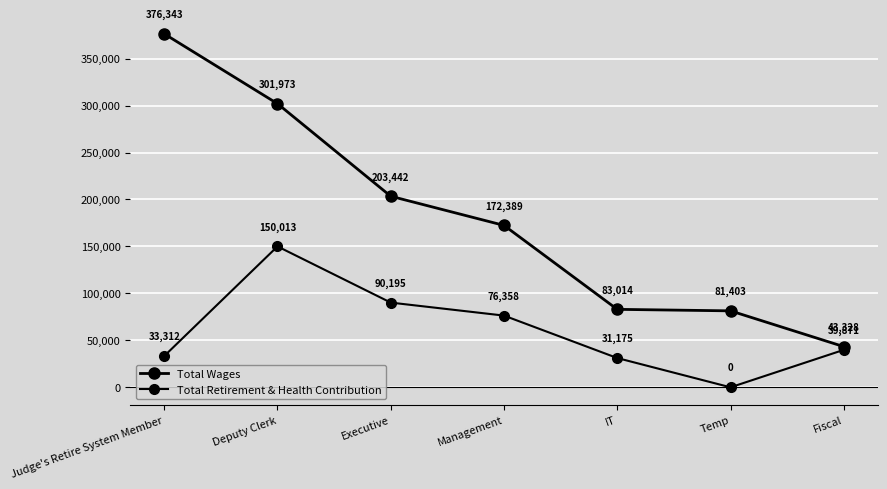

True or false: Total Wages and Total Retirement & Health Contribution cross at least once.

False